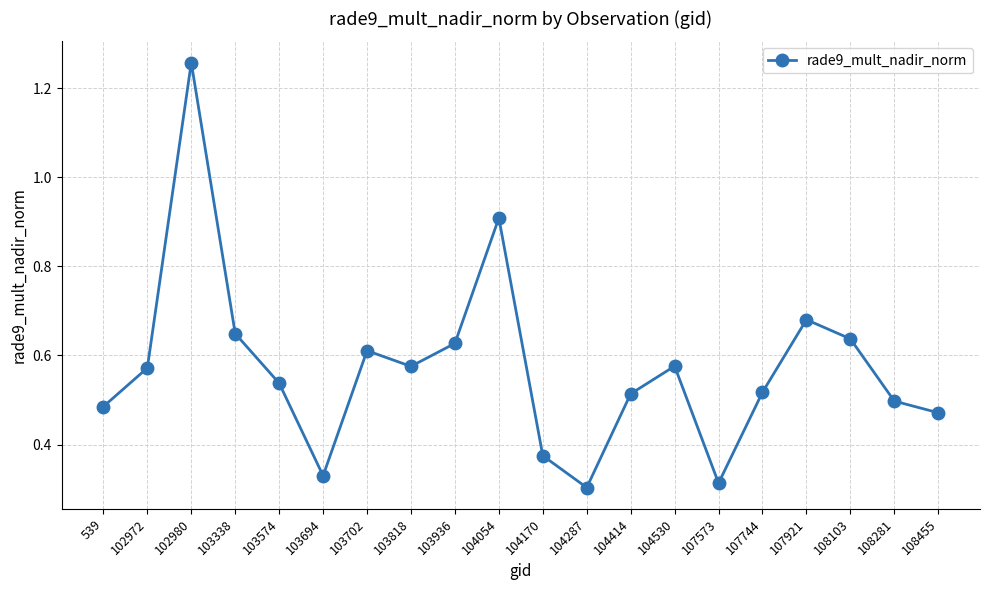

Between 103694 and 103936, which is larger?

103936